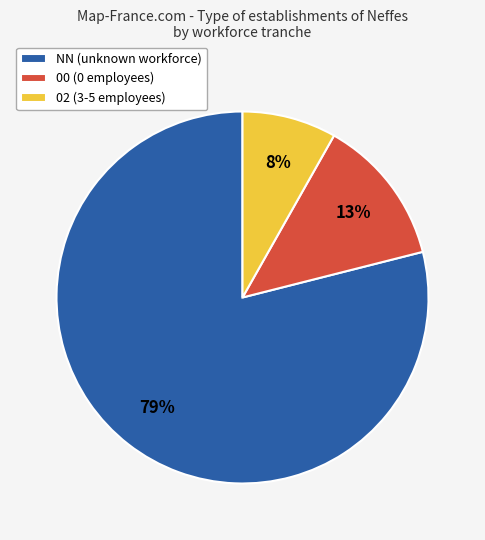

True or false: 02 (3-5 employees) accounts for 8% of the total.

True